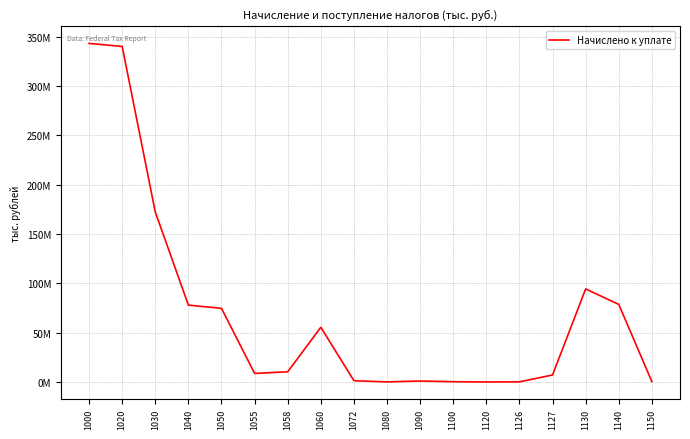

Reading right to left, list all the values displayed in this chart.

469718	78728351	94388247	7173883	211227	80138	349122	1058478	163741	1400401	55530069	10371775	8770560	74732103	77994316	172382563	340233834	343305806